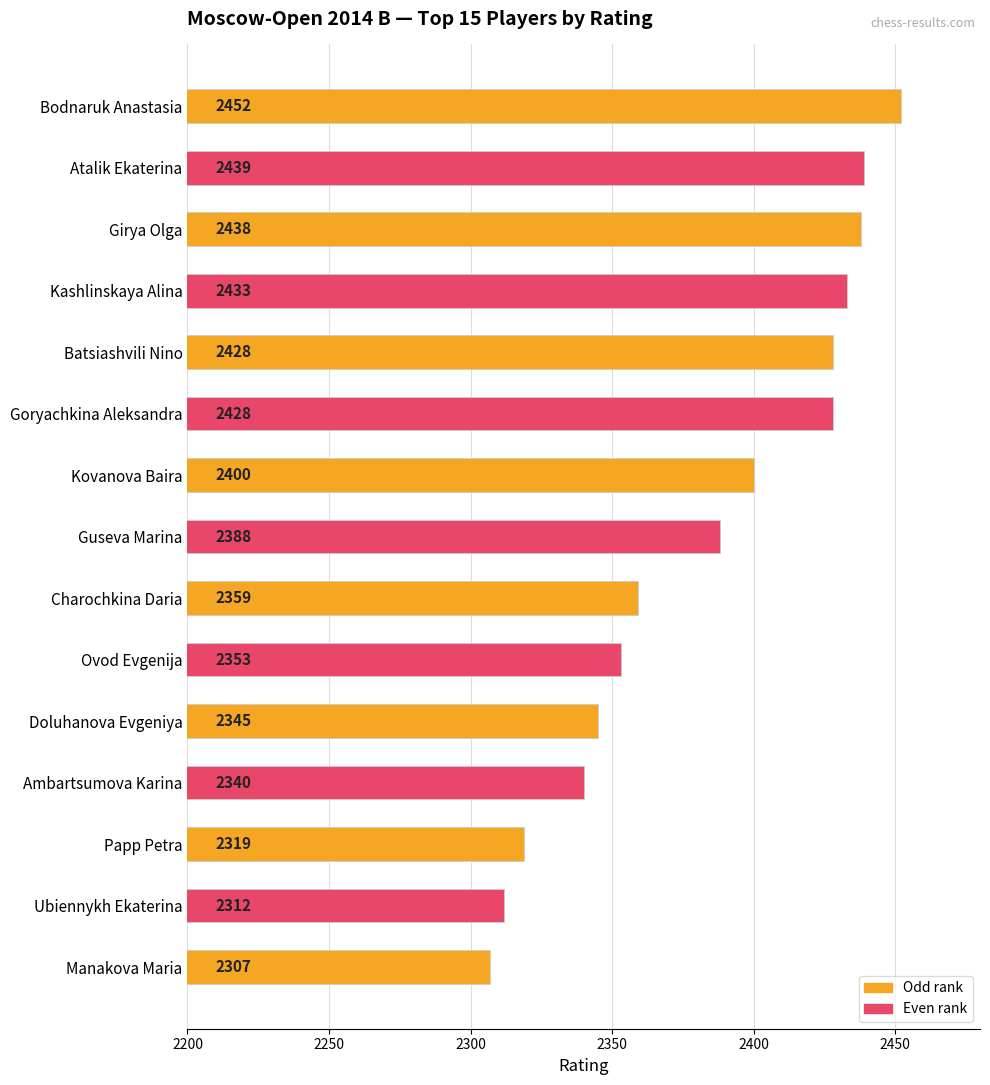

How many bars are there in total?

15